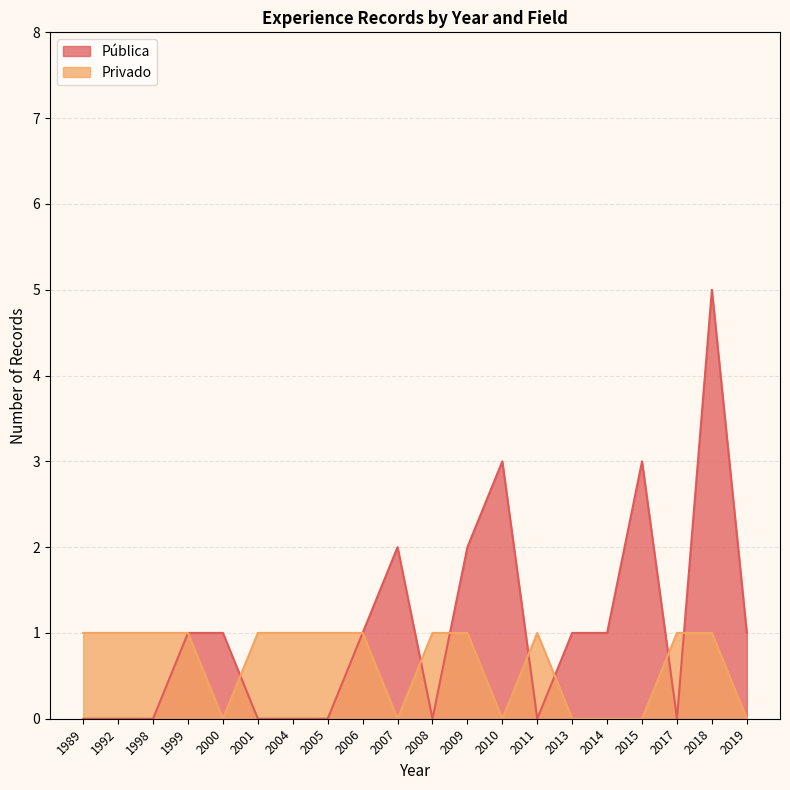

Which has a higher value, 1989 or 1998?

1989